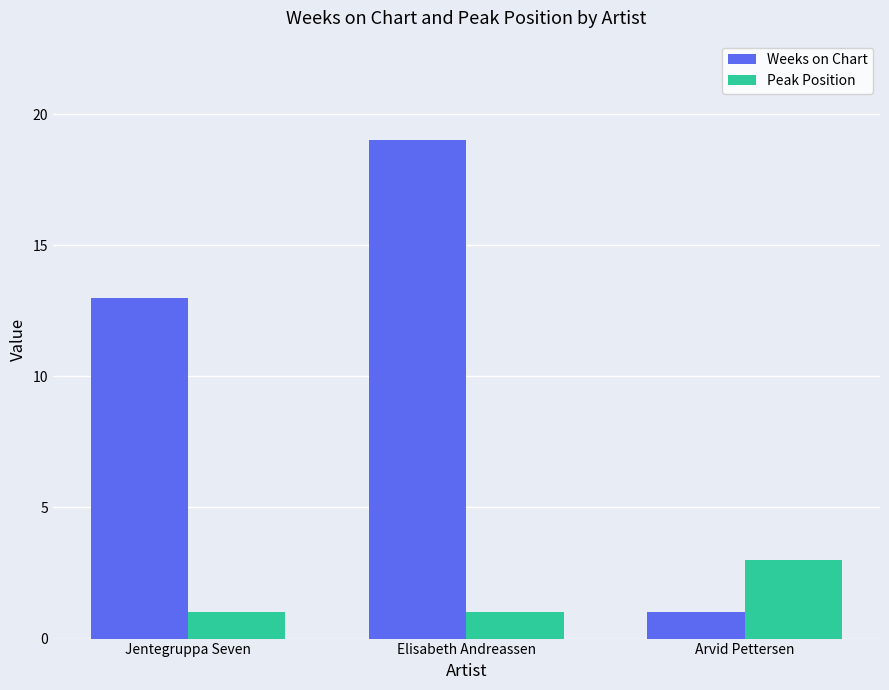

List the series in order of their peak value, highest first.

Weeks on Chart, Peak Position